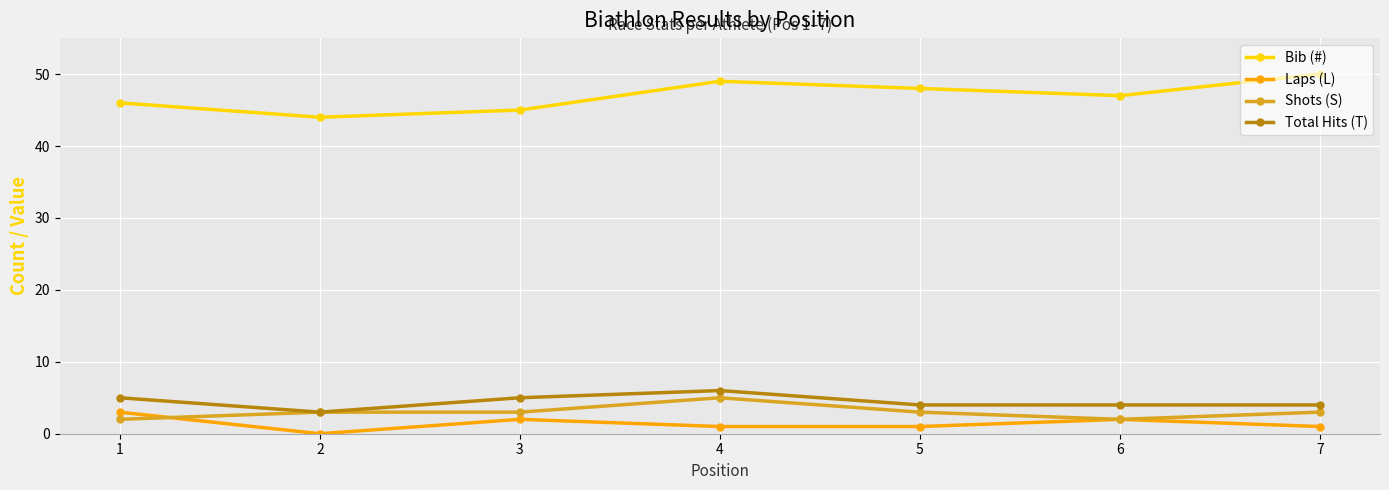

True or false: Shots (S) and Bib (#) intersect in this chart.

False